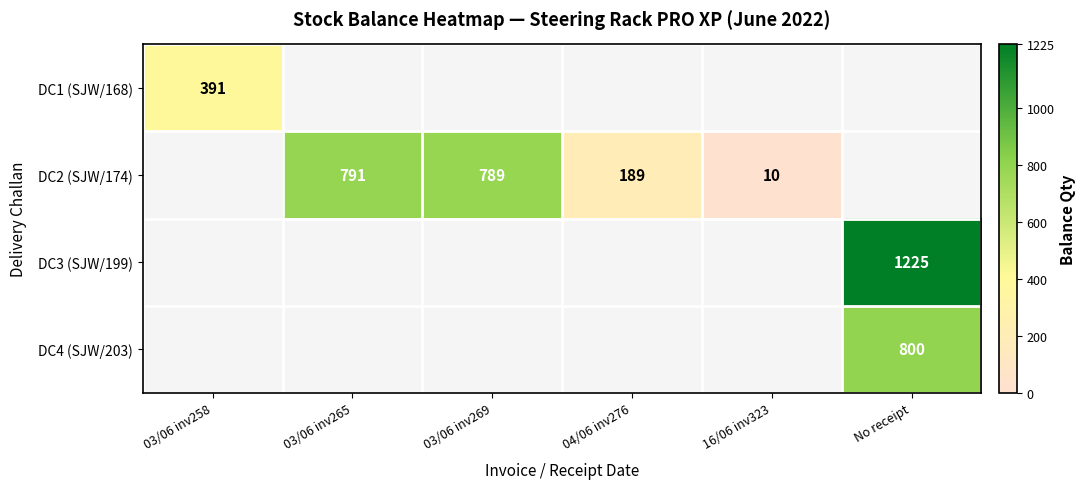

At how many categories does at least one series exceed 737?

3